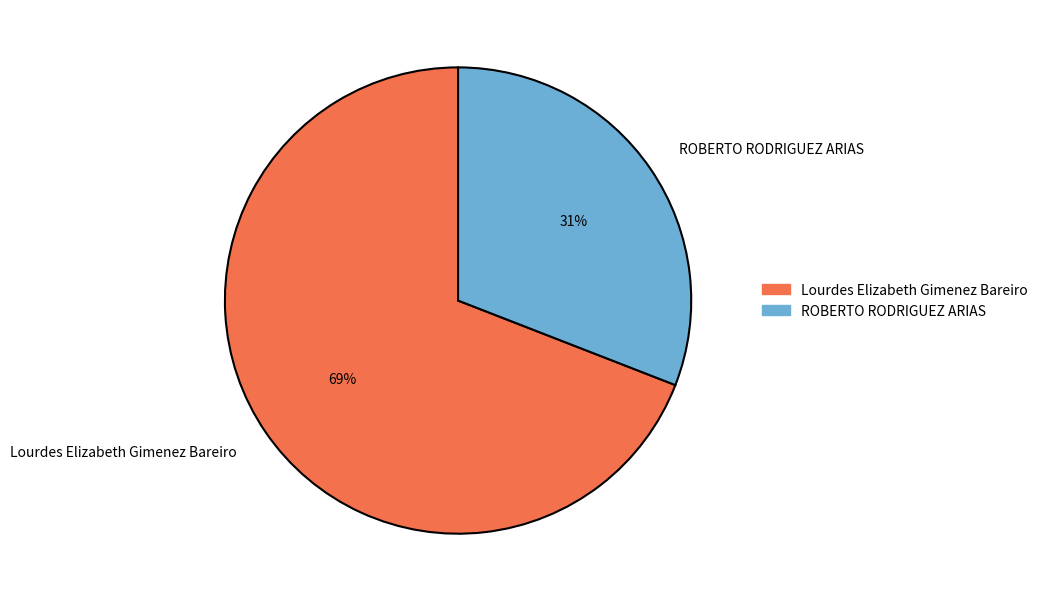

Which slice represents more than half of the pie?

Lourdes Elizabeth Gimenez Bareiro